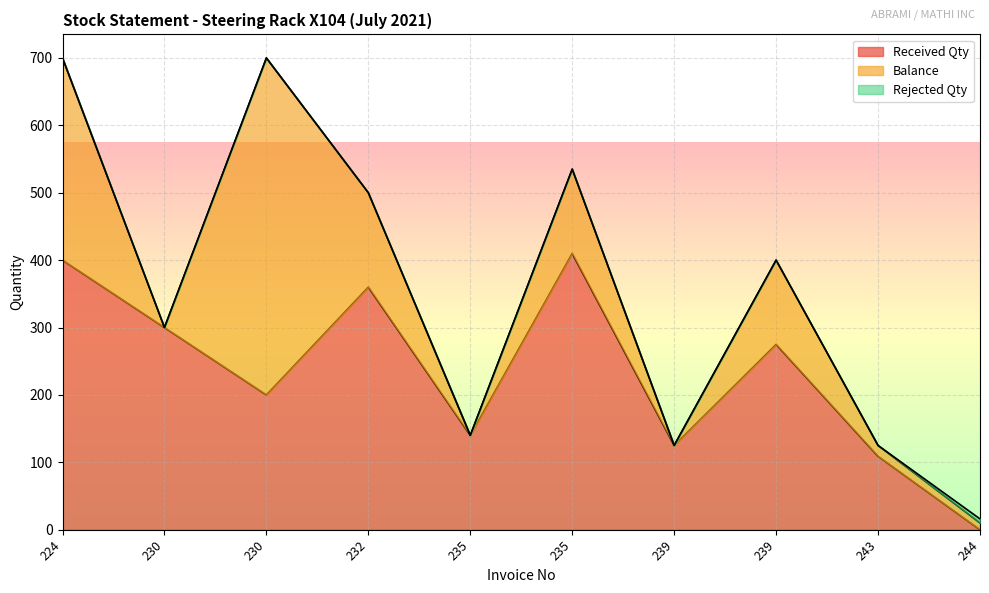

What is the sum of all Balance values?

1216